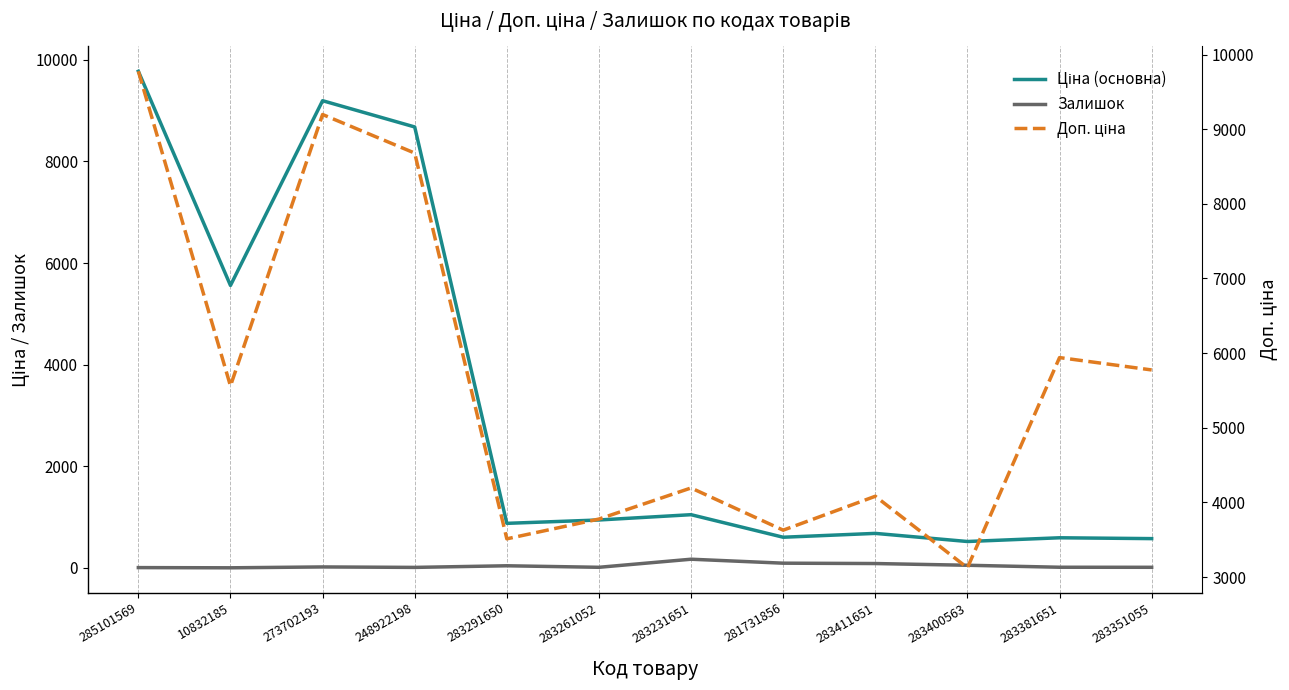

How many values in the Залишок series are below 20?

6